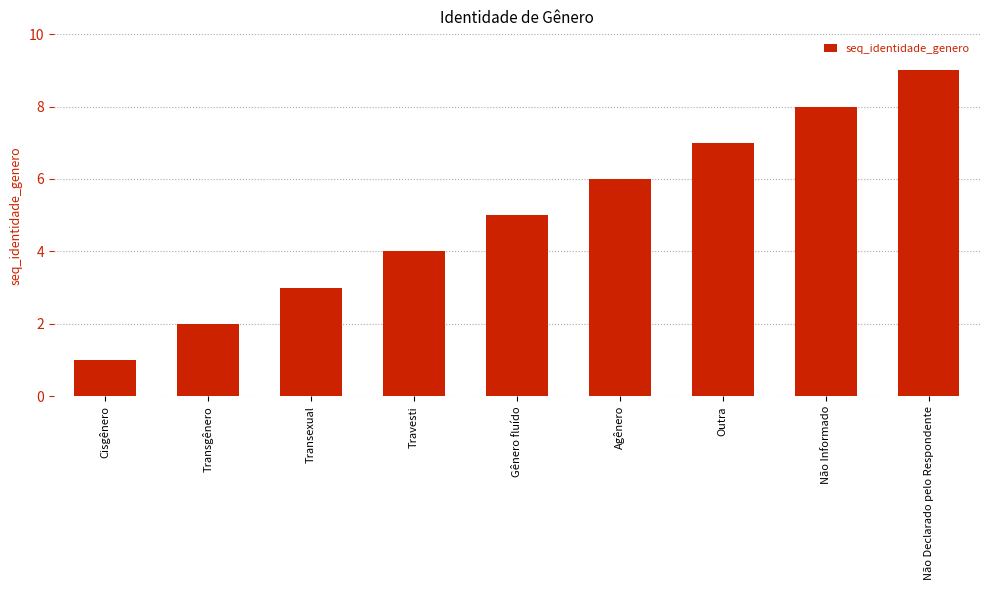

What is the change in value from Travesti to Não Declarado pelo Respondente?

+5